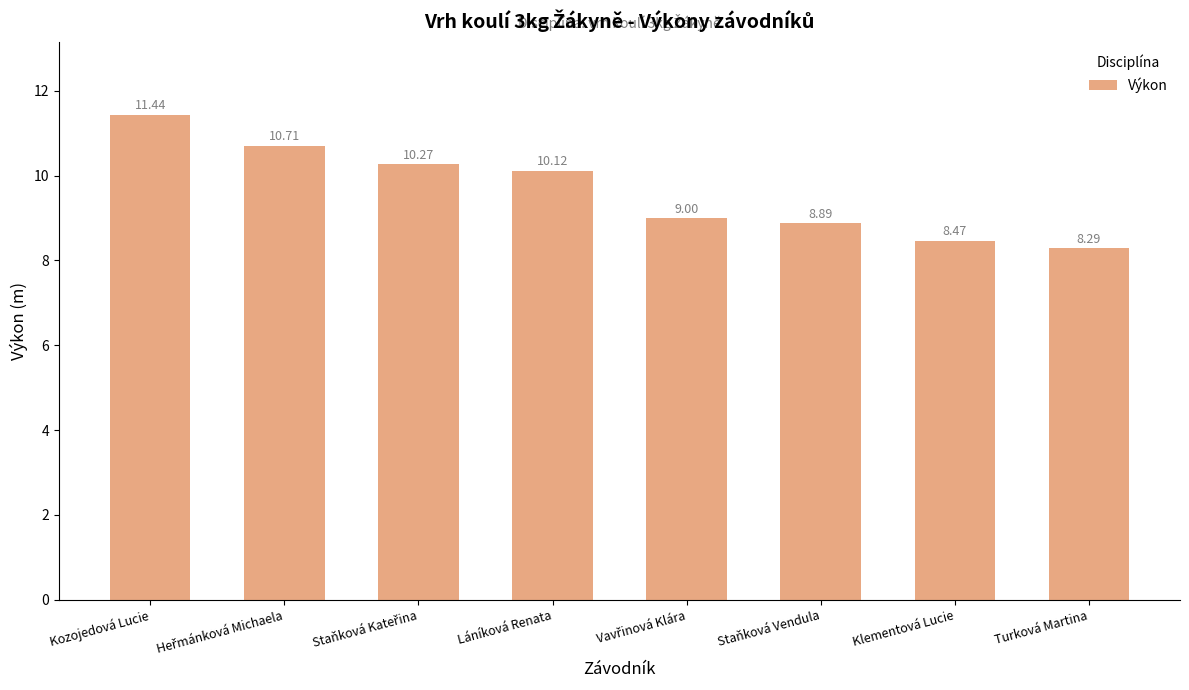

What is the smallest value displayed?

8.3